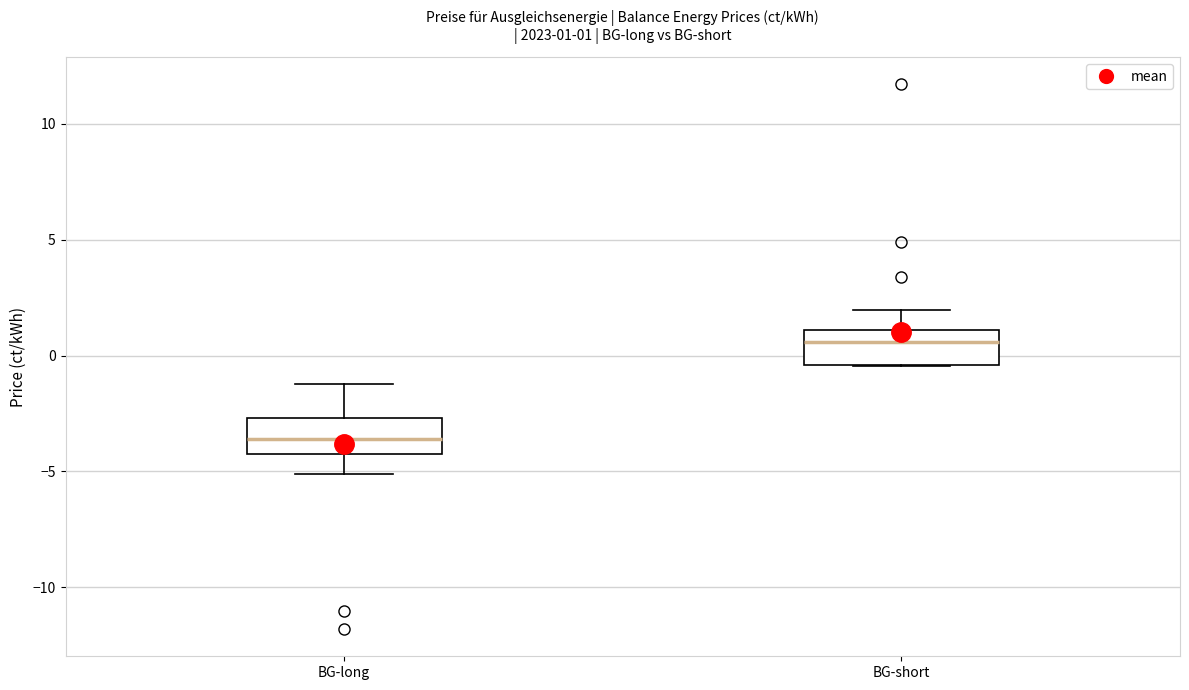

Which box's median line is the highest?

BG-short